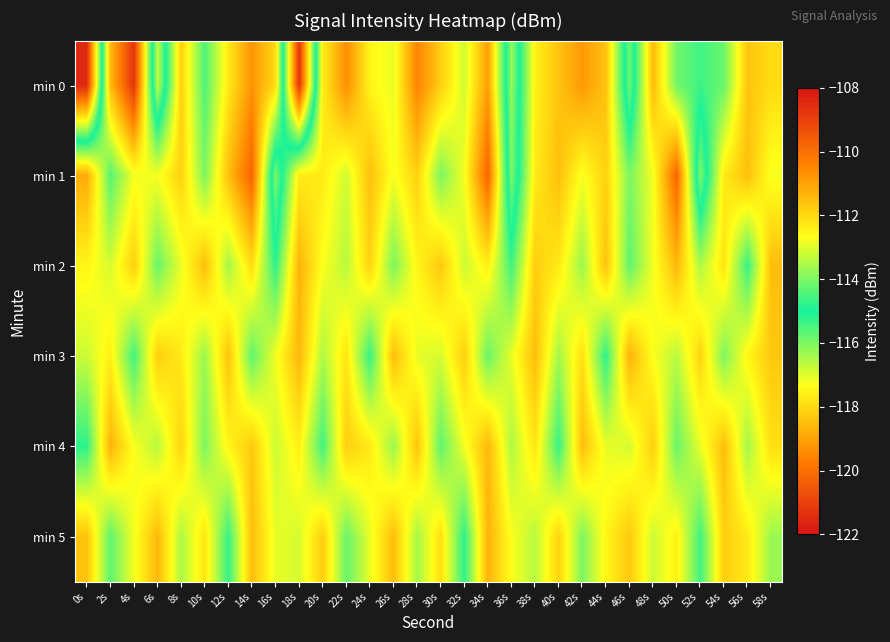

Which has a higher value, 34s or 32s?

34s